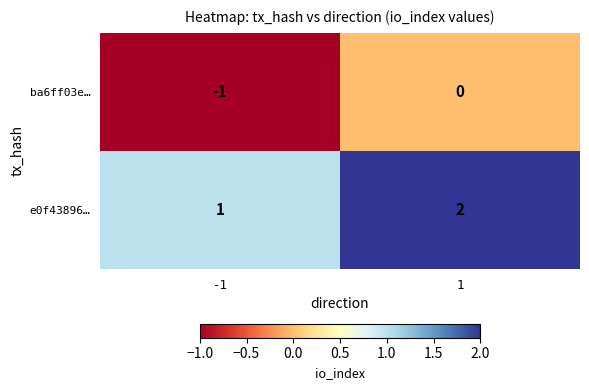

Reading right to left, what are all the values shown in this chart?

ba6ff03e…: 1=0	-1=-1
e0f43896…: 1=2	-1=1